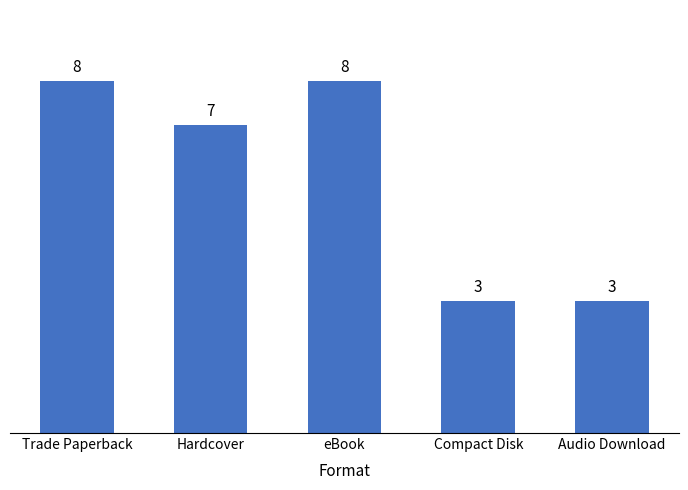

What is the greatest value displayed?

8